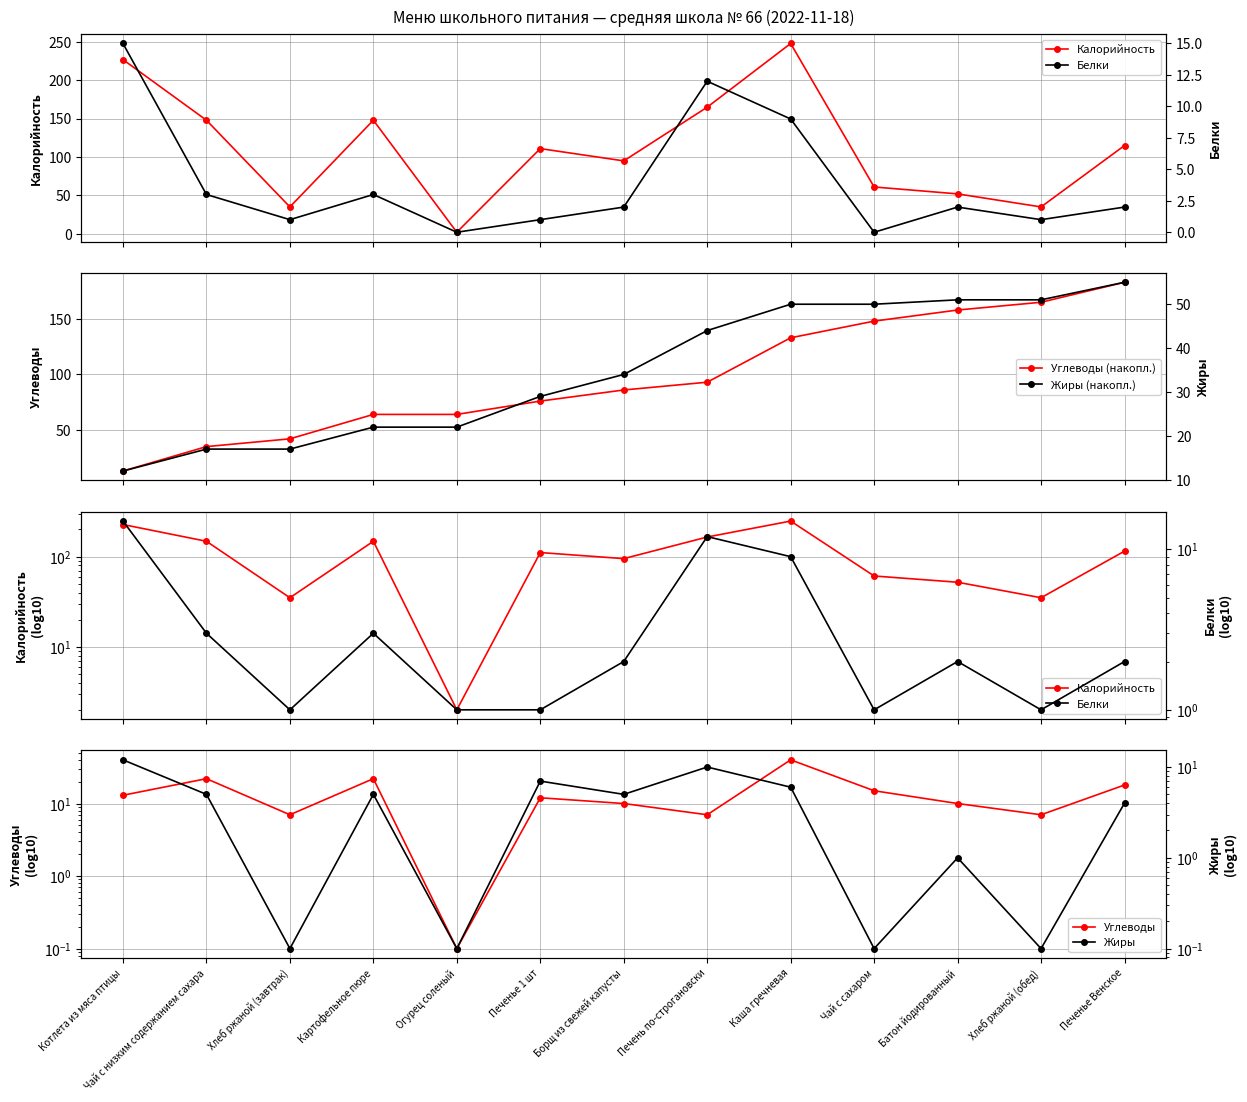

Is it true that Углеводы (накопл.) equals 100.4 at Хлеб ржаной (обед)?

False